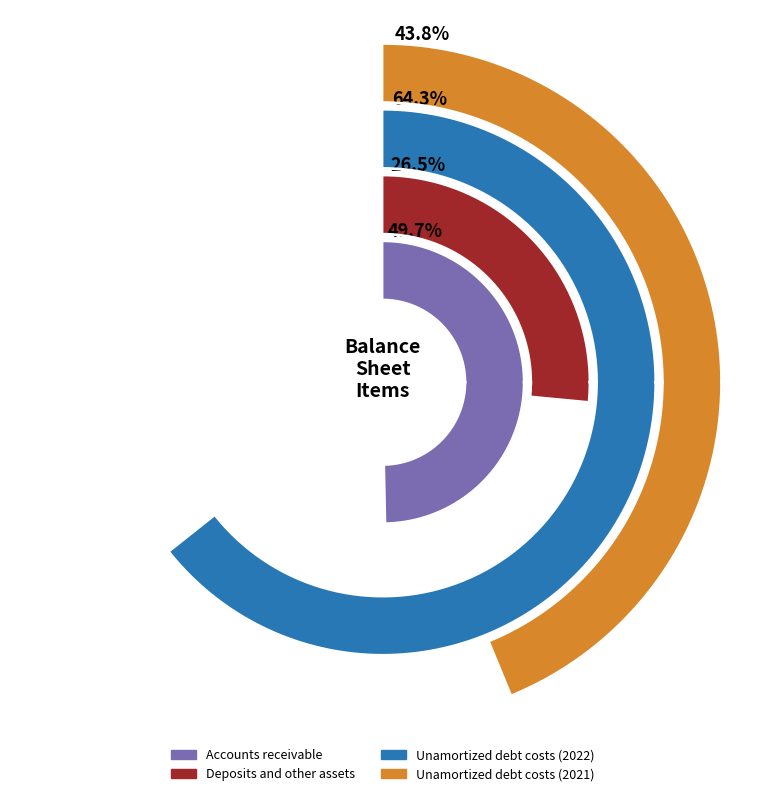

Combined, do 1 and 0 account for over 50%?

Yes